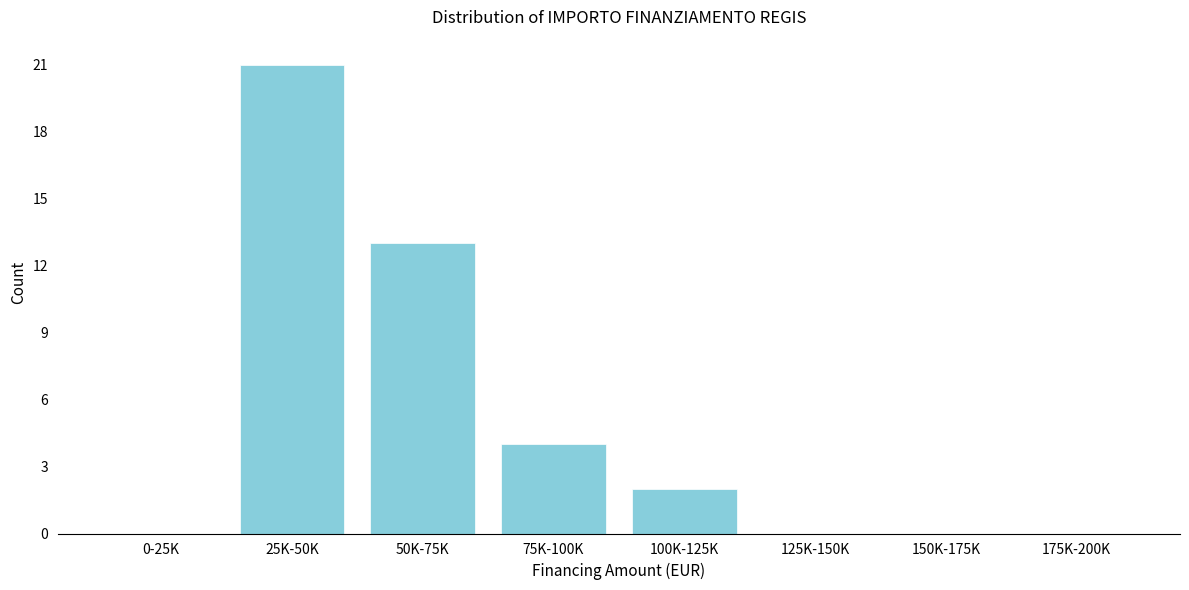

Reading left to right, transcribe all the data shown in this chart.

0-25K=0	25K-50K=21	50K-75K=13	75K-100K=4	100K-125K=2	125K-150K=0	150K-175K=0	175K-200K=0